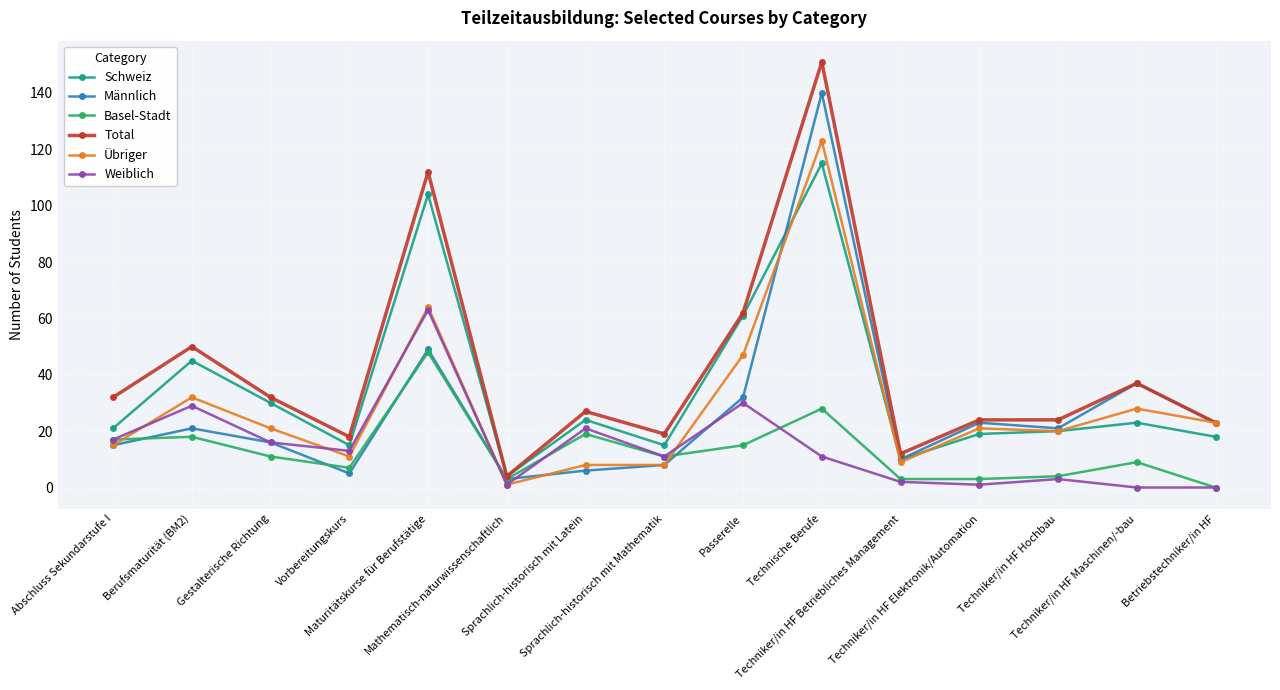

Reading left to right, transcribe all the data shown in this chart.

Schweiz: Abschluss Sekundarstufe I=21	Berufsmaturität (BM2)=45	Gestalterische Richtung=30	Vorbereitungskurs=15	Maturitätskurse für Berufstätige=104	Mathematisch-naturwissenschaftlich=4	Sprachlich-historisch mit Latein=24	Sprachlich-historisch mit Mathematik=15	Passerelle=61	Technische Berufe=115	Techniker/in HF Betriebliches Management=10	Techniker/in HF Elektronik/Automation=19	Techniker/in HF Hochbau=20	Techniker/in HF Maschinen/-bau=23	Betriebstechniker/in HF=18
Männlich: Abschluss Sekundarstufe I=15	Berufsmaturität (BM2)=21	Gestalterische Richtung=16	Vorbereitungskurs=5	Maturitätskurse für Berufstätige=49	Mathematisch-naturwissenschaftlich=3	Sprachlich-historisch mit Latein=6	Sprachlich-historisch mit Mathematik=8	Passerelle=32	Technische Berufe=140	Techniker/in HF Betriebliches Management=10	Techniker/in HF Elektronik/Automation=23	Techniker/in HF Hochbau=21	Techniker/in HF Maschinen/-bau=37	Betriebstechniker/in HF=23
Basel-Stadt: Abschluss Sekundarstufe I=17	Berufsmaturität (BM2)=18	Gestalterische Richtung=11	Vorbereitungskurs=7	Maturitätskurse für Berufstätige=48	Mathematisch-naturwissenschaftlich=3	Sprachlich-historisch mit Latein=19	Sprachlich-historisch mit Mathematik=11	Passerelle=15	Technische Berufe=28	Techniker/in HF Betriebliches Management=3	Techniker/in HF Elektronik/Automation=3	Techniker/in HF Hochbau=4	Techniker/in HF Maschinen/-bau=9	Betriebstechniker/in HF=0
Total: Abschluss Sekundarstufe I=32	Berufsmaturität (BM2)=50	Gestalterische Richtung=32	Vorbereitungskurs=18	Maturitätskurse für Berufstätige=112	Mathematisch-naturwissenschaftlich=4	Sprachlich-historisch mit Latein=27	Sprachlich-historisch mit Mathematik=19	Passerelle=62	Technische Berufe=151	Techniker/in HF Betriebliches Management=12	Techniker/in HF Elektronik/Automation=24	Techniker/in HF Hochbau=24	Techniker/in HF Maschinen/-bau=37	Betriebstechniker/in HF=23
Übriger: Abschluss Sekundarstufe I=15	Berufsmaturität (BM2)=32	Gestalterische Richtung=21	Vorbereitungskurs=11	Maturitätskurse für Berufstätige=64	Mathematisch-naturwissenschaftlich=1	Sprachlich-historisch mit Latein=8	Sprachlich-historisch mit Mathematik=8	Passerelle=47	Technische Berufe=123	Techniker/in HF Betriebliches Management=9	Techniker/in HF Elektronik/Automation=21	Techniker/in HF Hochbau=20	Techniker/in HF Maschinen/-bau=28	Betriebstechniker/in HF=23
Weiblich: Abschluss Sekundarstufe I=17	Berufsmaturität (BM2)=29	Gestalterische Richtung=16	Vorbereitungskurs=13	Maturitätskurse für Berufstätige=63	Mathematisch-naturwissenschaftlich=1	Sprachlich-historisch mit Latein=21	Sprachlich-historisch mit Mathematik=11	Passerelle=30	Technische Berufe=11	Techniker/in HF Betriebliches Management=2	Techniker/in HF Elektronik/Automation=1	Techniker/in HF Hochbau=3	Techniker/in HF Maschinen/-bau=0	Betriebstechniker/in HF=0